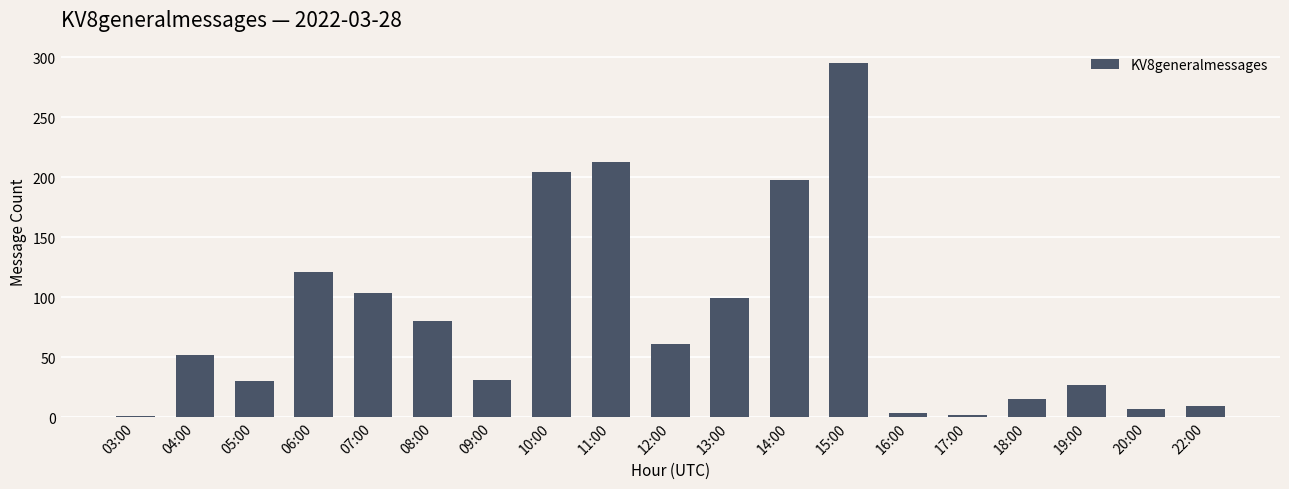

Where is the data nearest to the value 148?

06:00